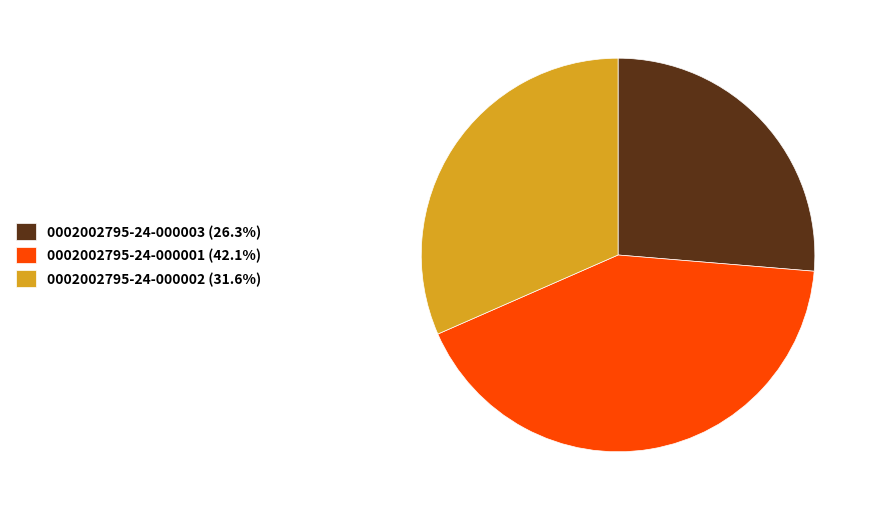

How many segments does this pie chart have?

3